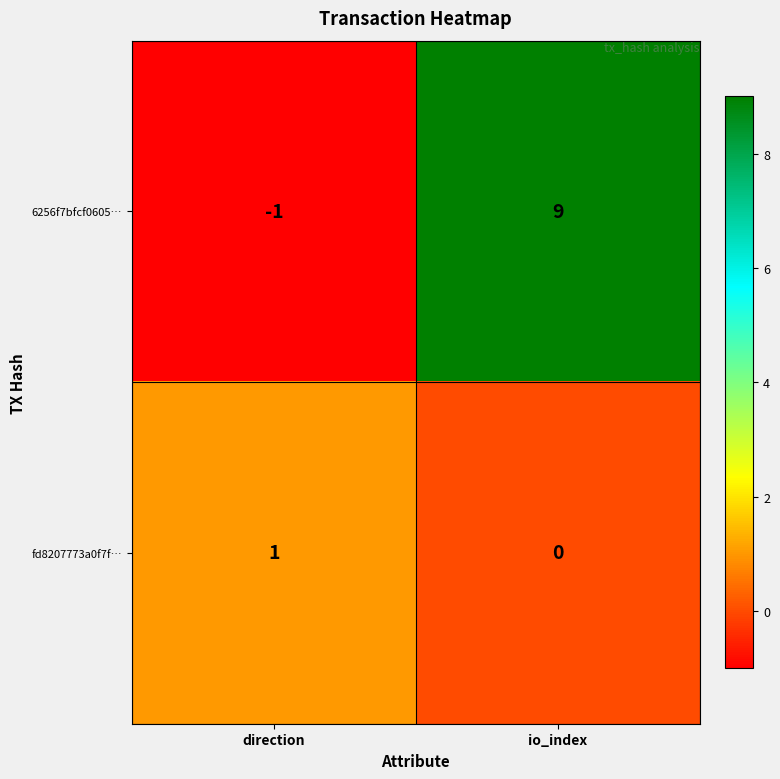

What is the greatest value displayed?

9